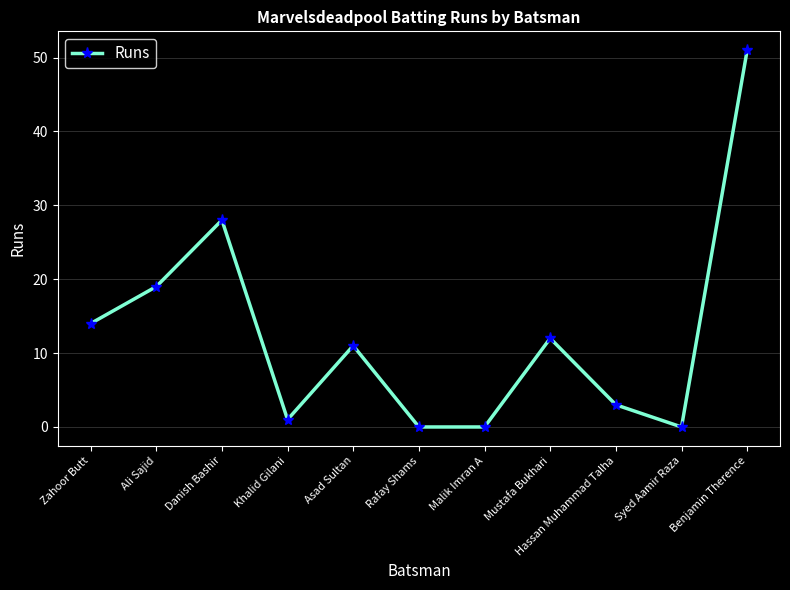

True or false: the data shows 0 at Malik Imran A.

True